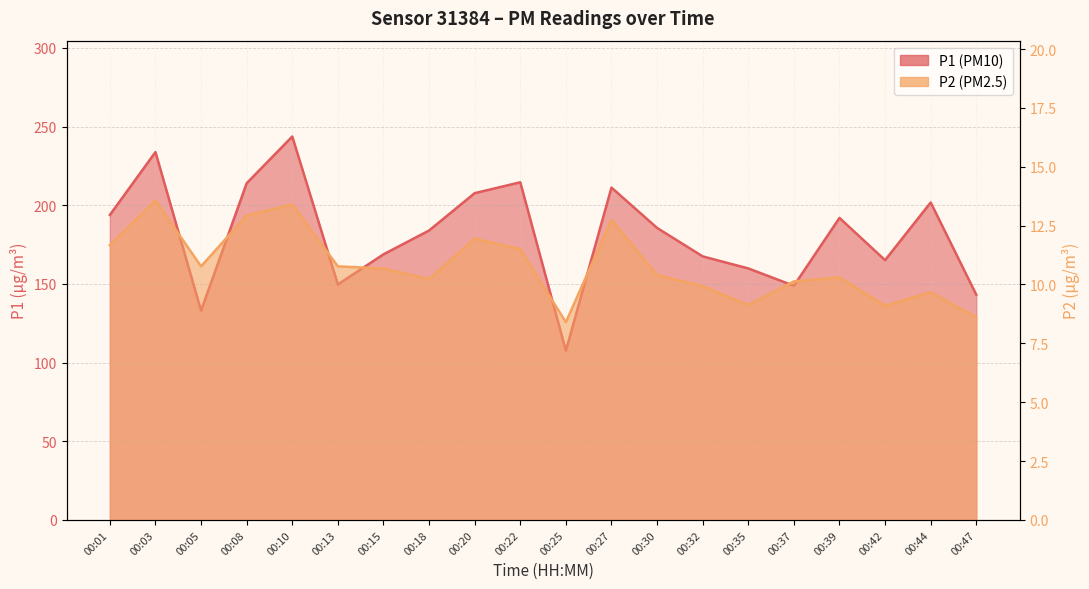

What is the value of the P1 point at the 20th from the left?

143.1